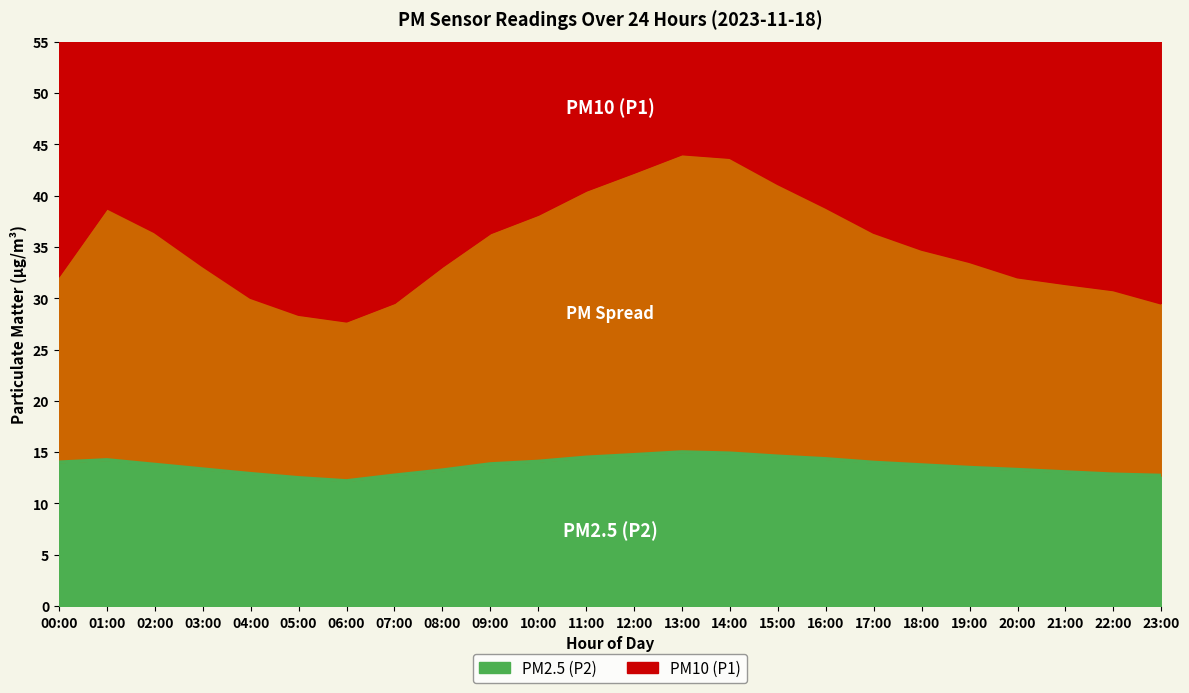

List the series in order of their overall mean, lowest first.

P2, P1